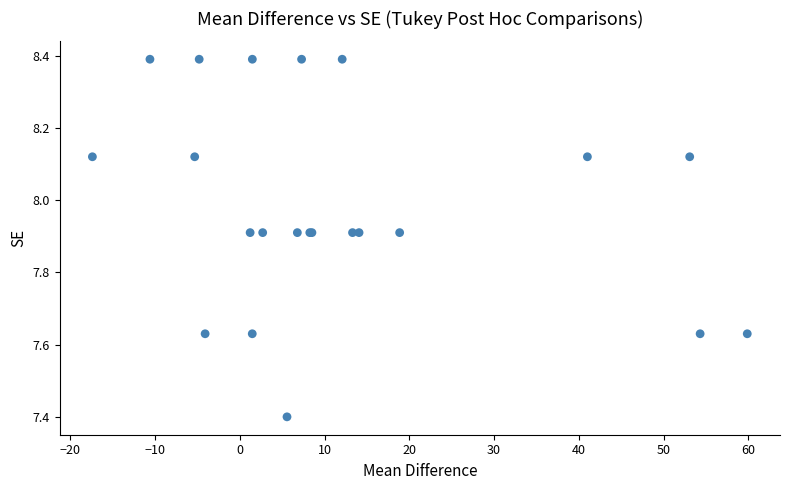

What Y value in the scatter plot is closest to 7?

7.4